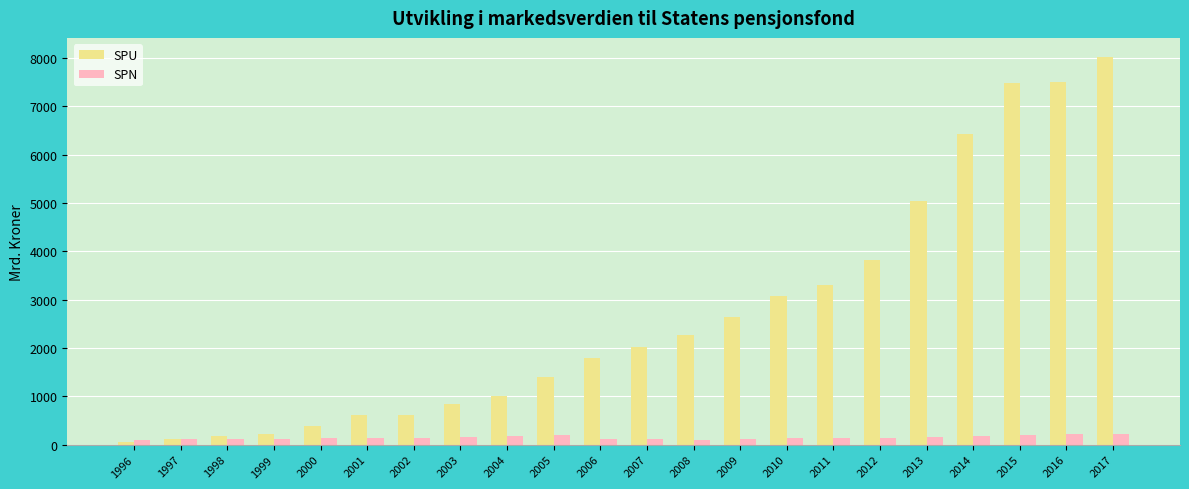

Rank the series at 2002 from highest to lowest value.

SPU, SPN